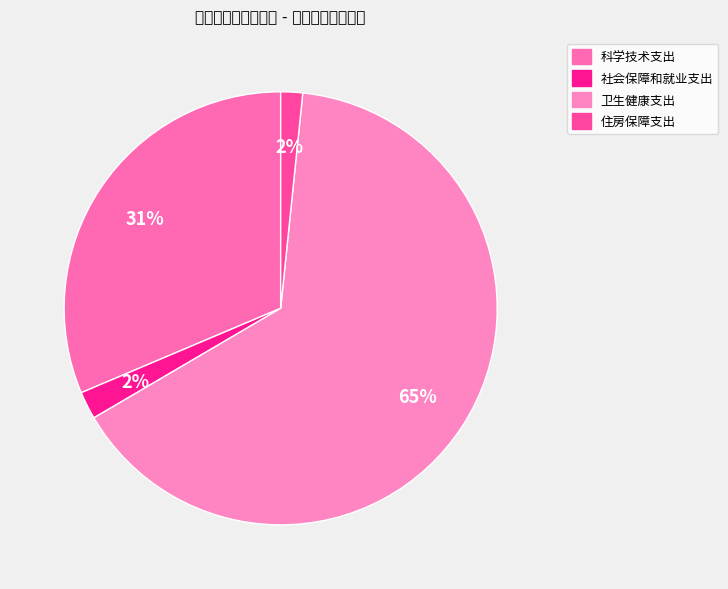

Which has a higher value, 住房保障支出 or 科学技术支出?

科学技术支出